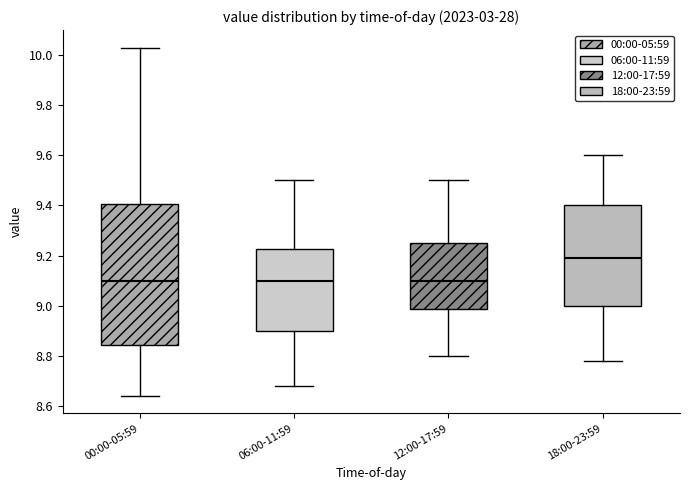

Reading left to right, read every box against the y-axis: the position of its median line, the range the box covers, and the ends of its whiskers. The values are not printed on the chart, so give them approximately, as read against the axis.

00:00-05:59: median 9.10, box 8.84 to 9.40, whiskers 8.64 to 10.04
06:00-11:59: median 9.10, box 8.90 to 9.22, whiskers 8.68 to 9.50
12:00-17:59: median 9.10, box 8.98 to 9.26, whiskers 8.80 to 9.50
18:00-23:59: median 9.20, box 9.00 to 9.40, whiskers 8.78 to 9.60